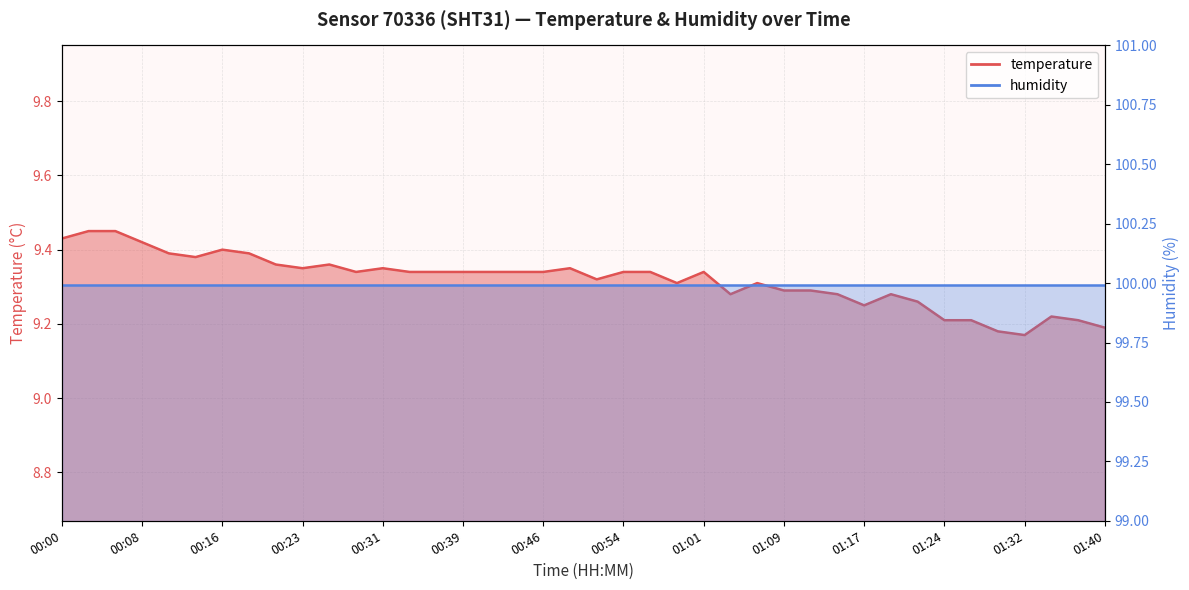

What value does the data have at 01:14?

9.3